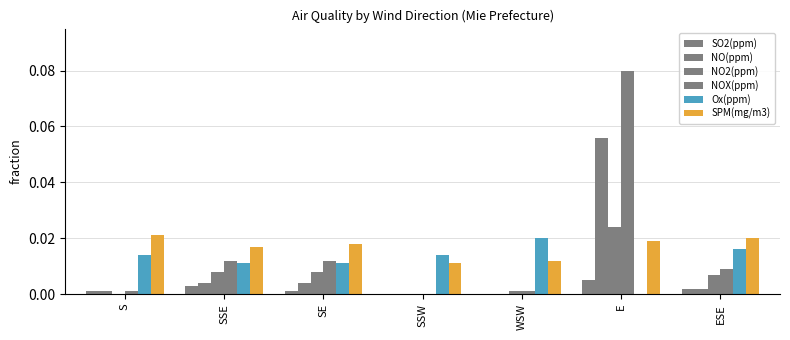

At how many categories does at least one series exceed 0?

7